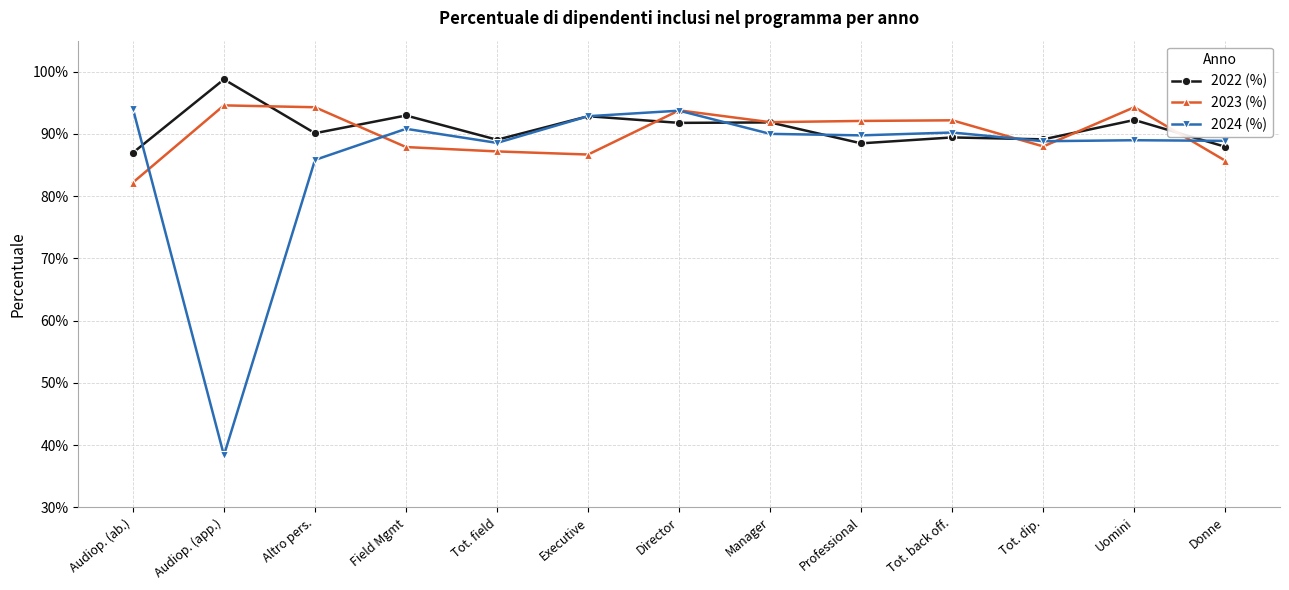

Which category has the lowest value across all series?

Audiop. (app.)